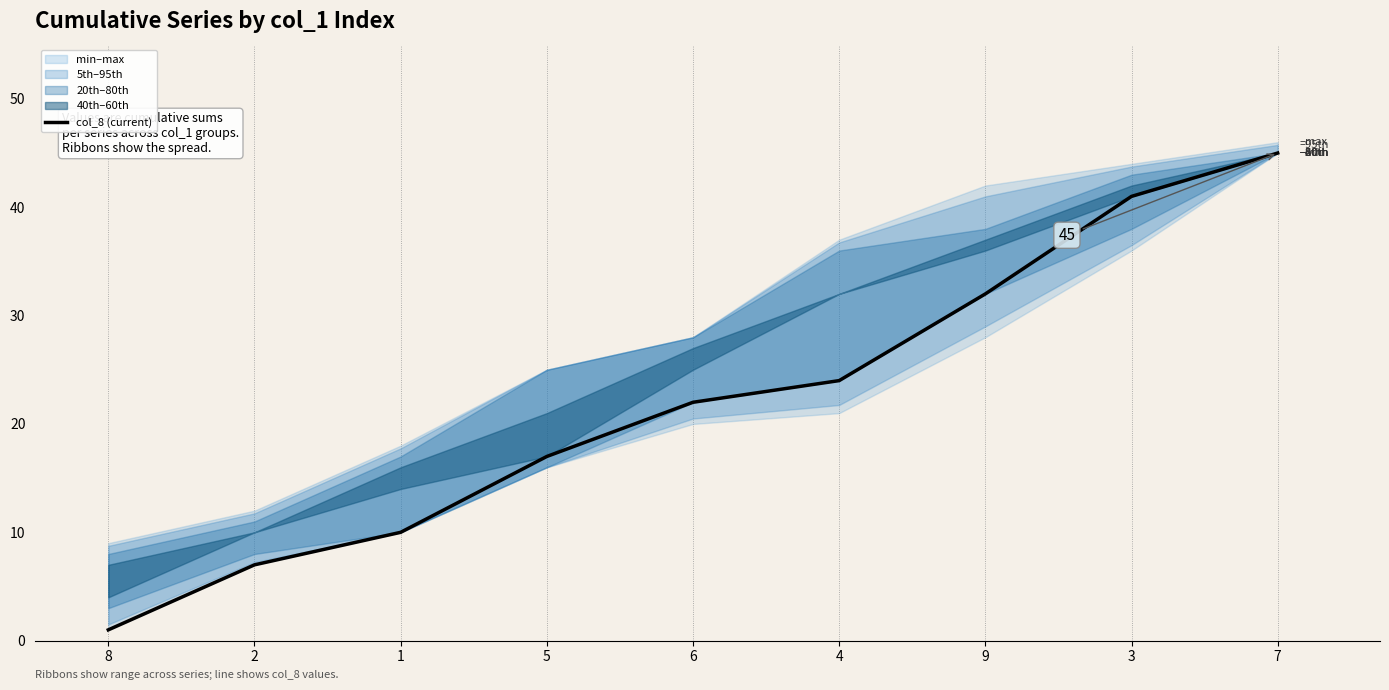

Count the number of categories in the chart.

9